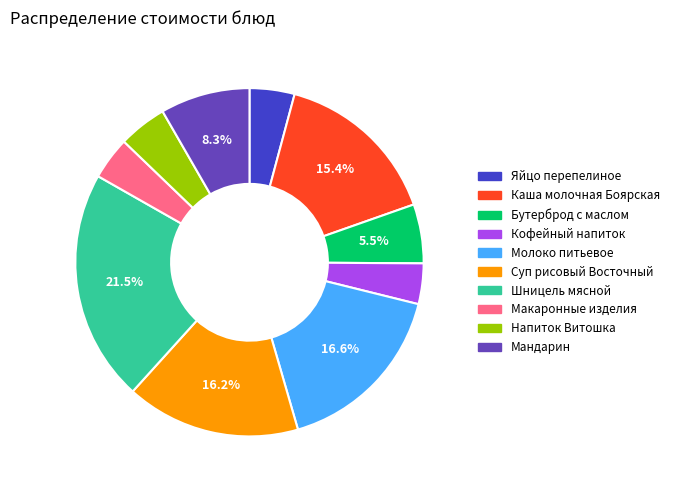

Which has a higher value, Молоко питьевое or Напиток Витошка?

Молоко питьевое